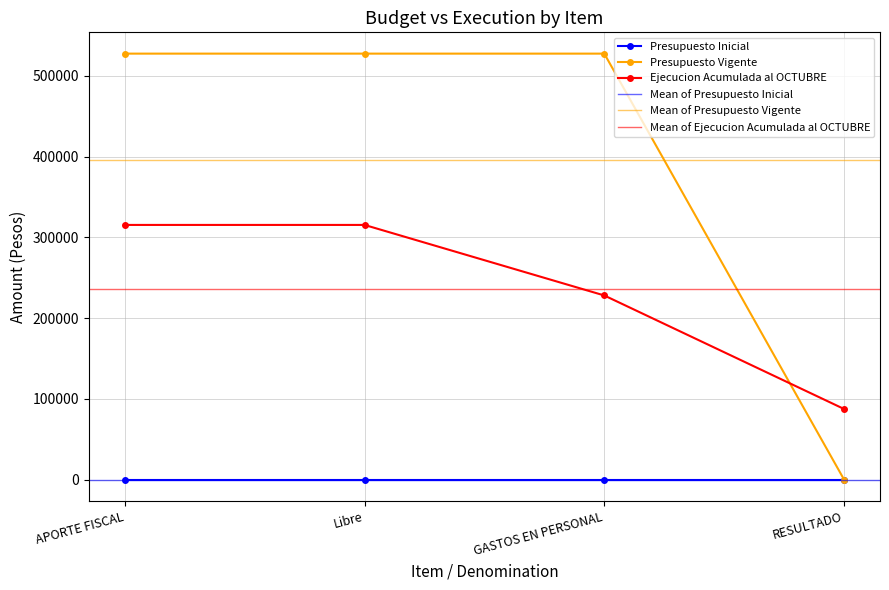

What is the difference between the highest and lowest values at APORTE FISCAL?

212246